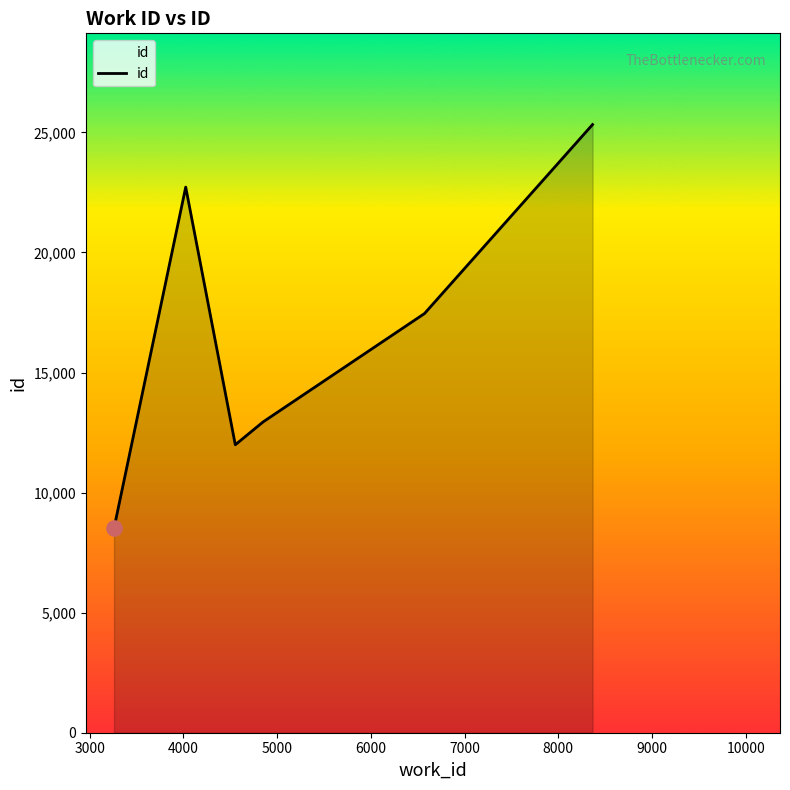

What is the sum of all values?

98953